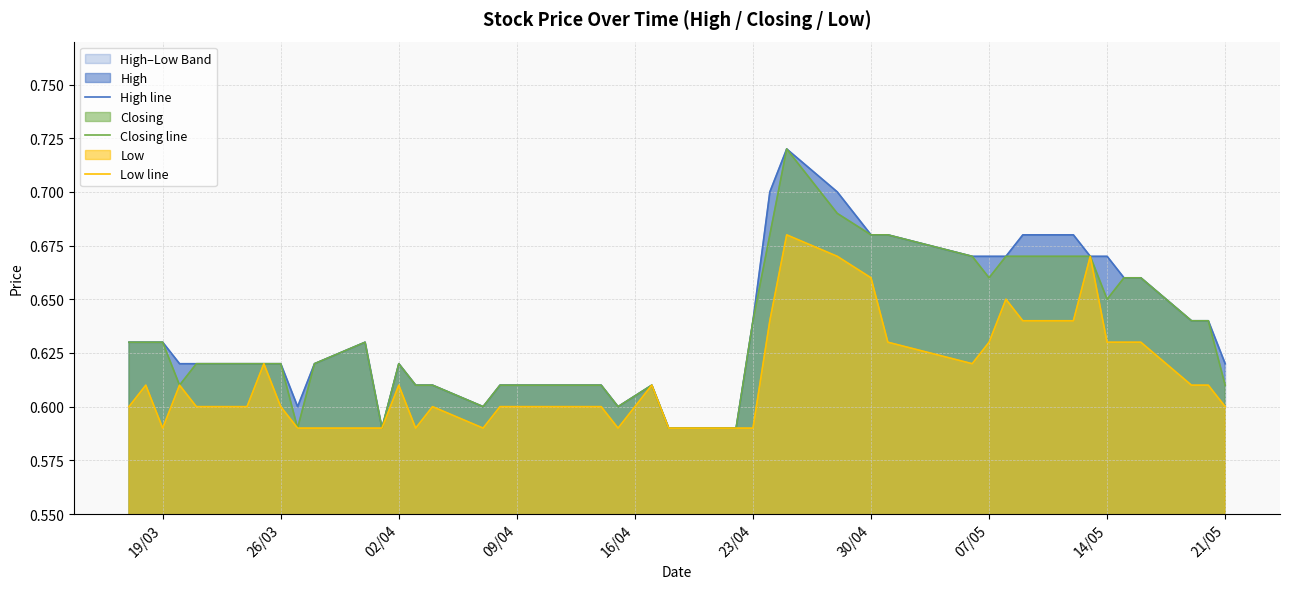

How many interior local peaks does the Closing line series have?

4